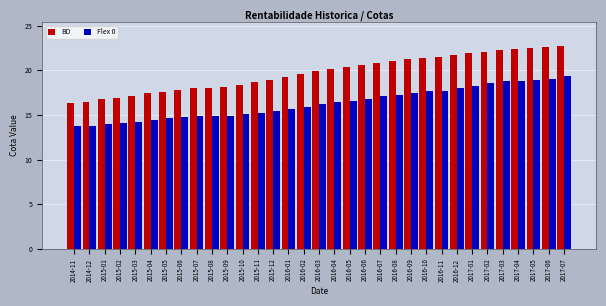

What is the difference between the maximum and second lowest values in the Flex 0 series?

5.5